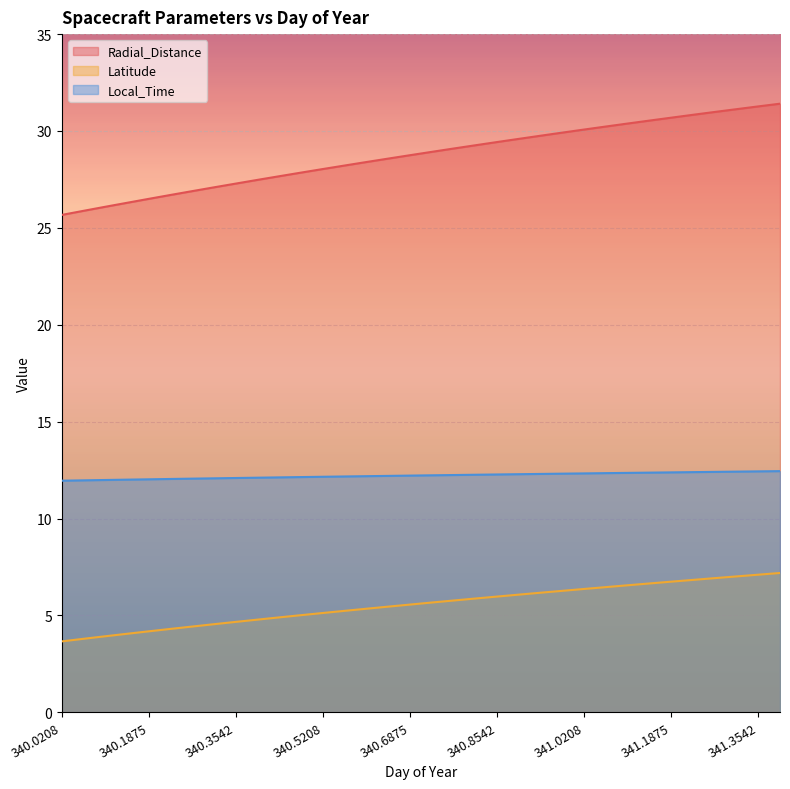

Rank the series by their maximum value, from highest to lowest.

Radial_Distance, Local_Time, Latitude